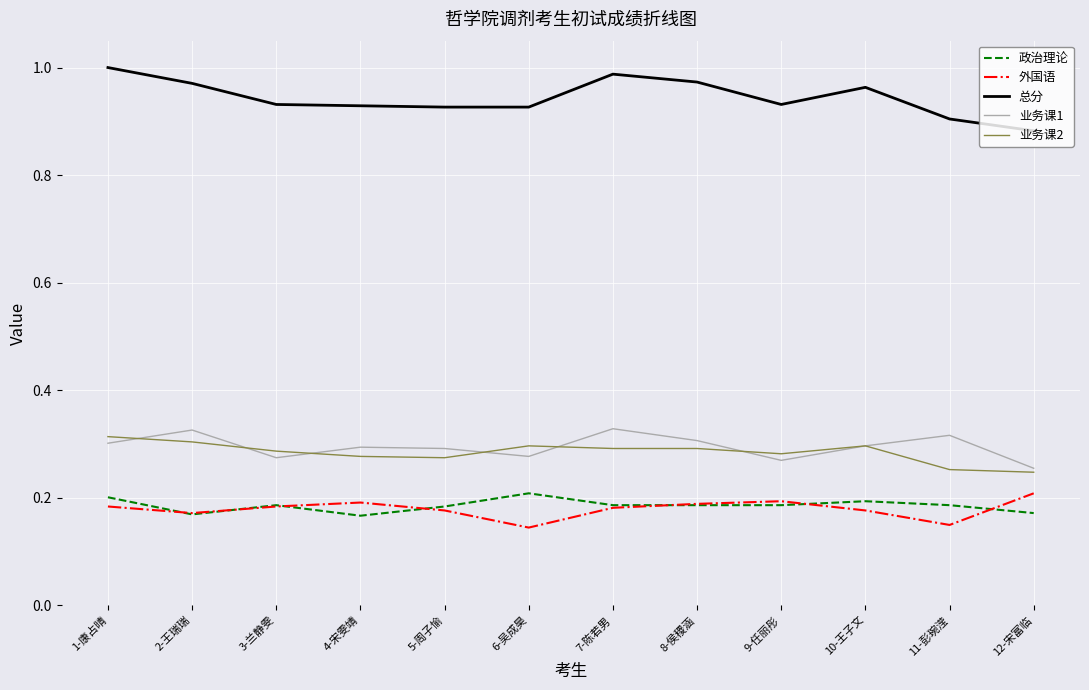

True or false: 外国语 and 总分 cross at least once.

False